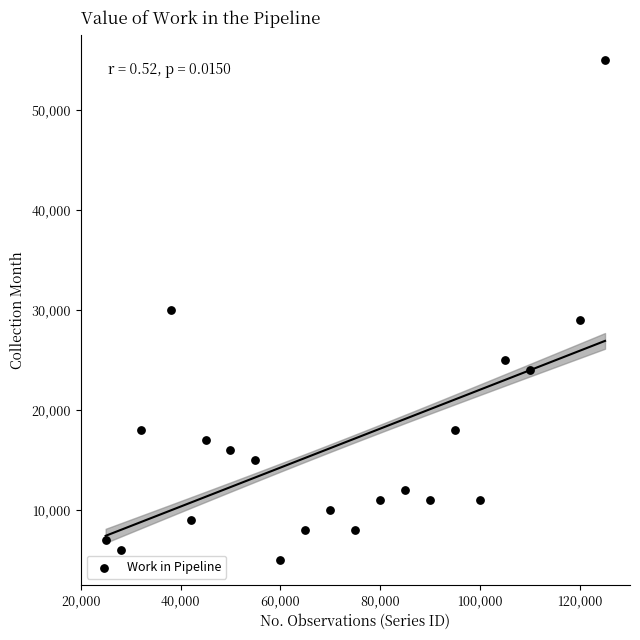

What is the range of X values (max minus min)?

100000